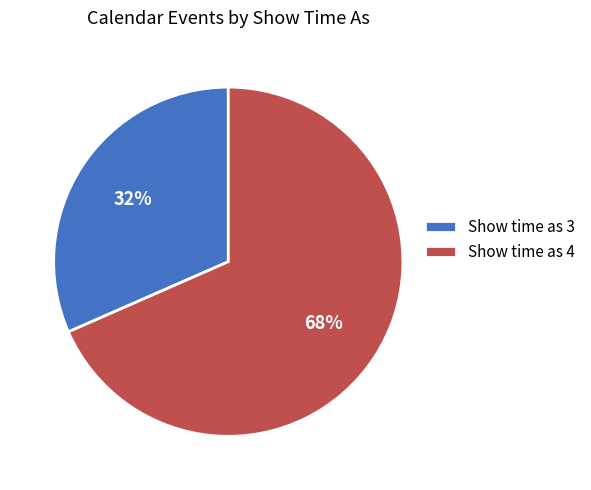

Is there a majority slice in this chart?

Yes